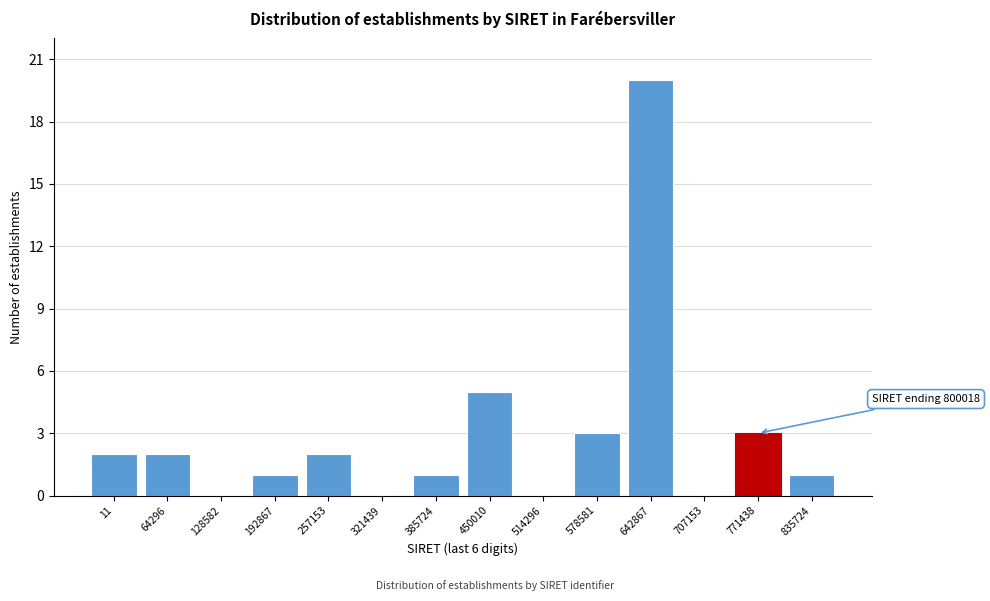

Reading left to right, what are all the values shown in this chart?

11=2	64296=2	128582=0	192867=1	257153=2	321439=0	385724=1	450010=5	514296=0	578581=3	642867=20	707153=0	771438=3	835724=1